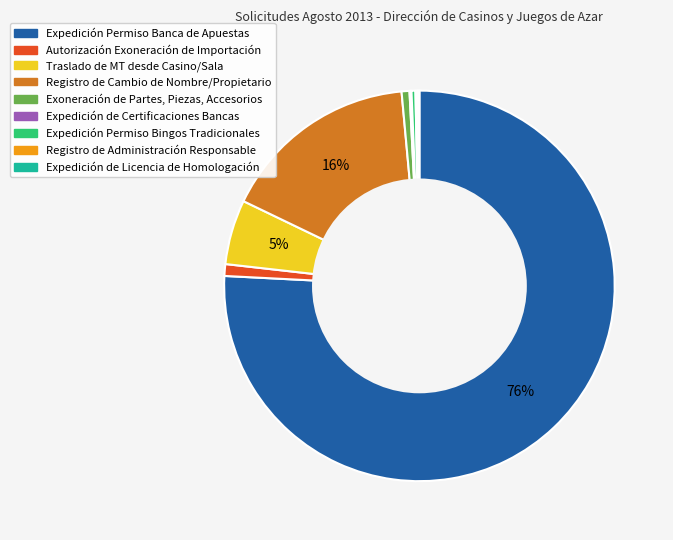

Does any single category account for the majority?

Yes